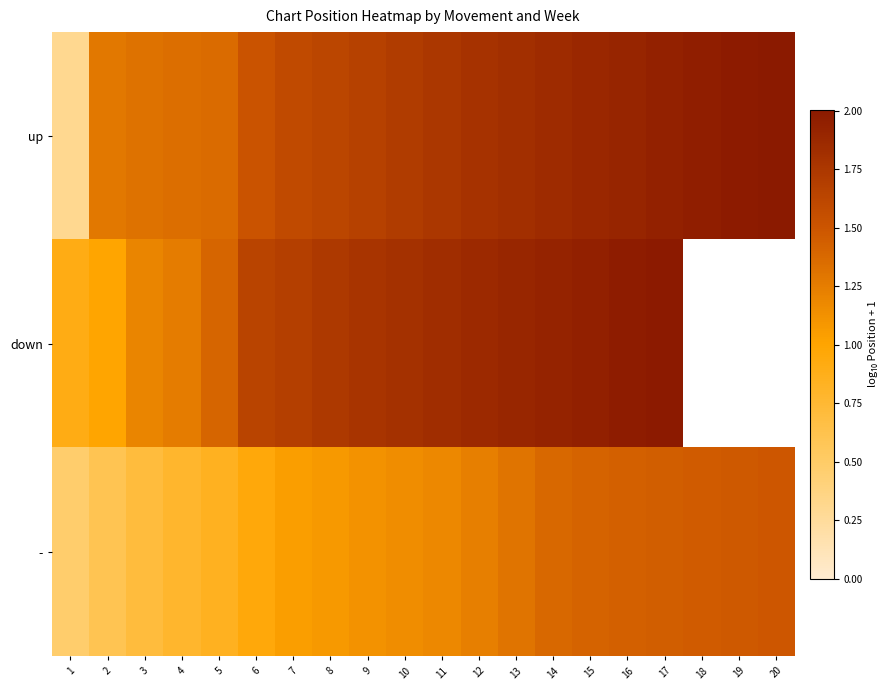

Where is up nearest to the value 1?

2